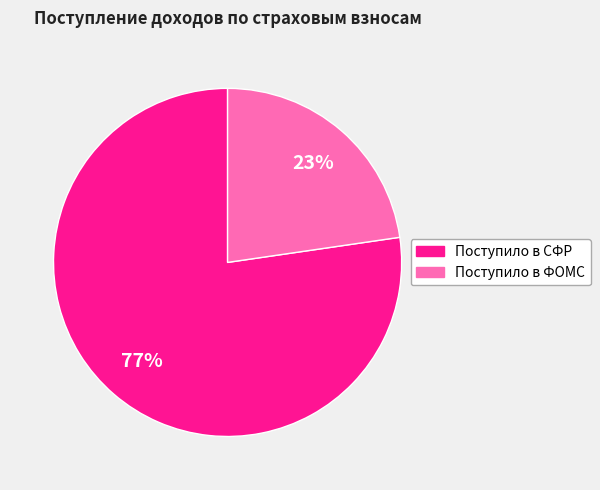

Between Поступило в СФР and Поступило в ФОМС, which is larger?

Поступило в СФР